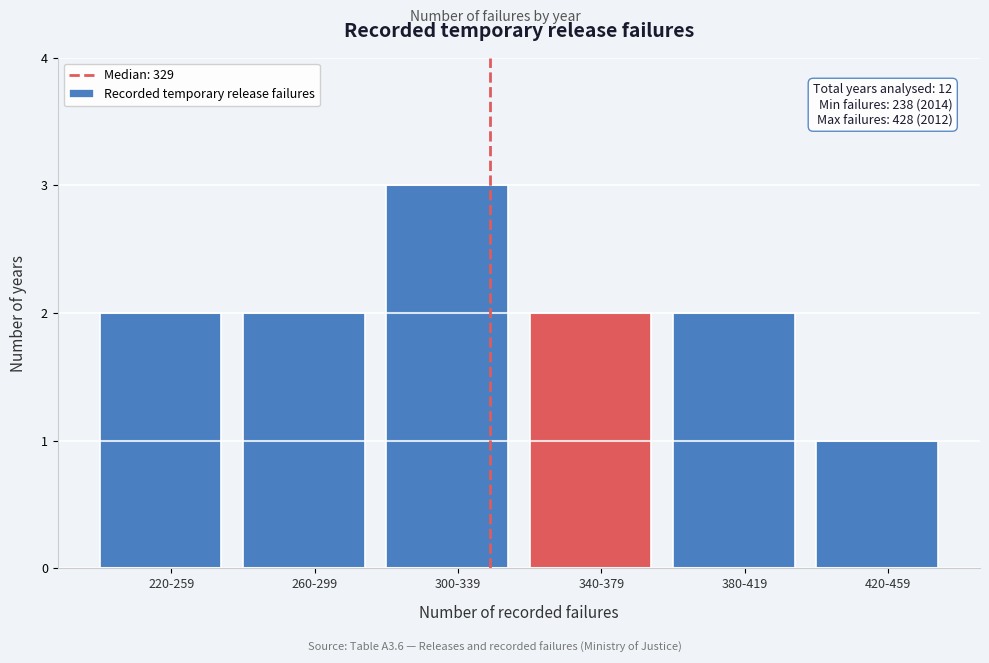

Reading left to right, extract all data points from this chart.

2	2	3	2	2	1